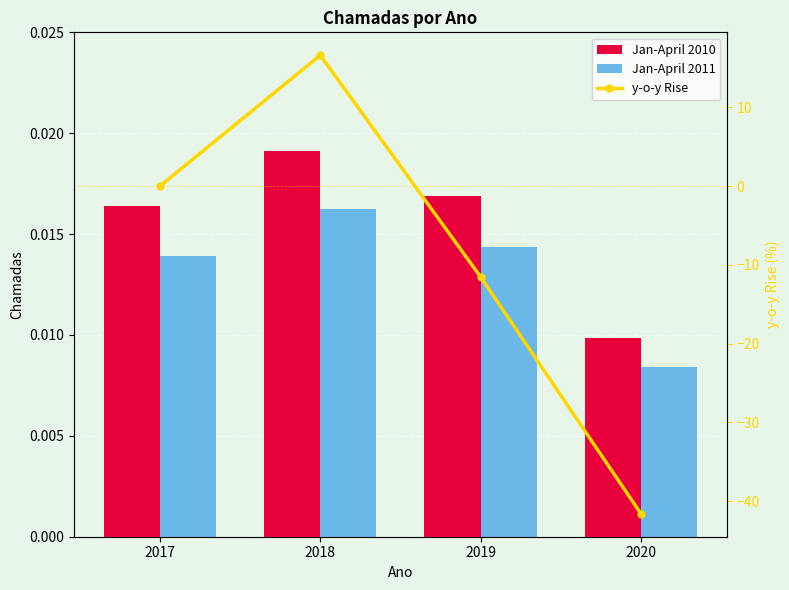

Is it true that Jan-April 2011 equals 0.0 at 2017?

True